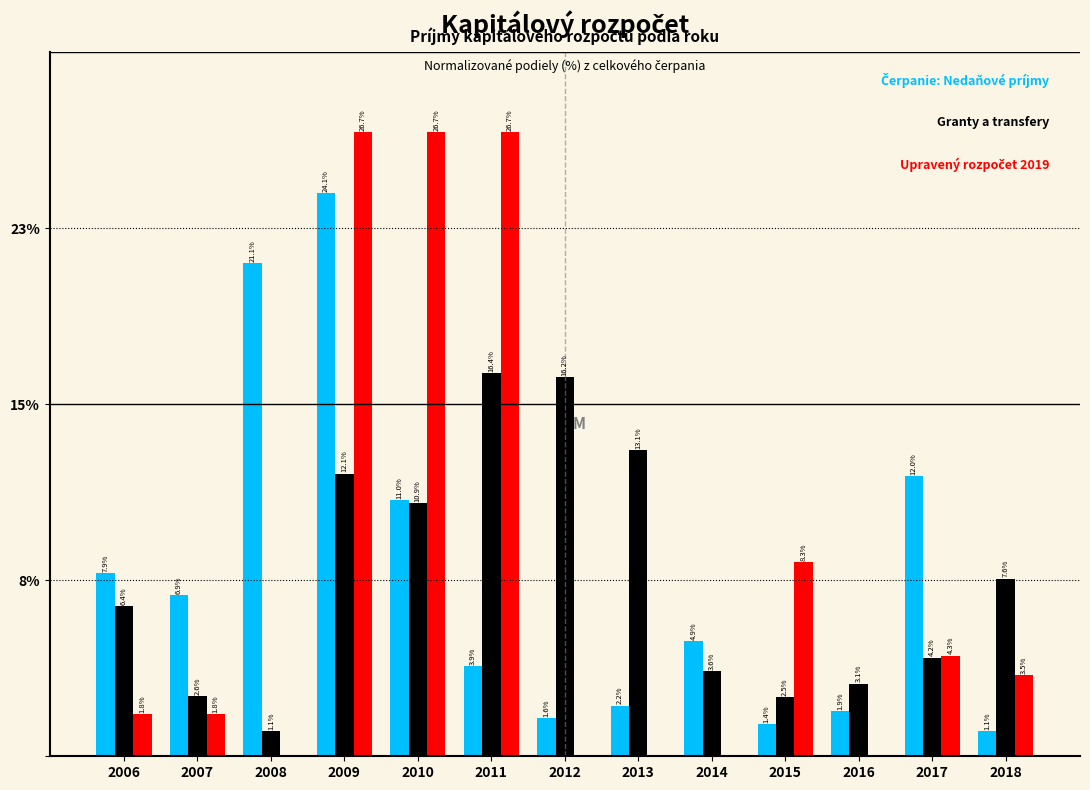

Does the chart contain stacked bars?

No